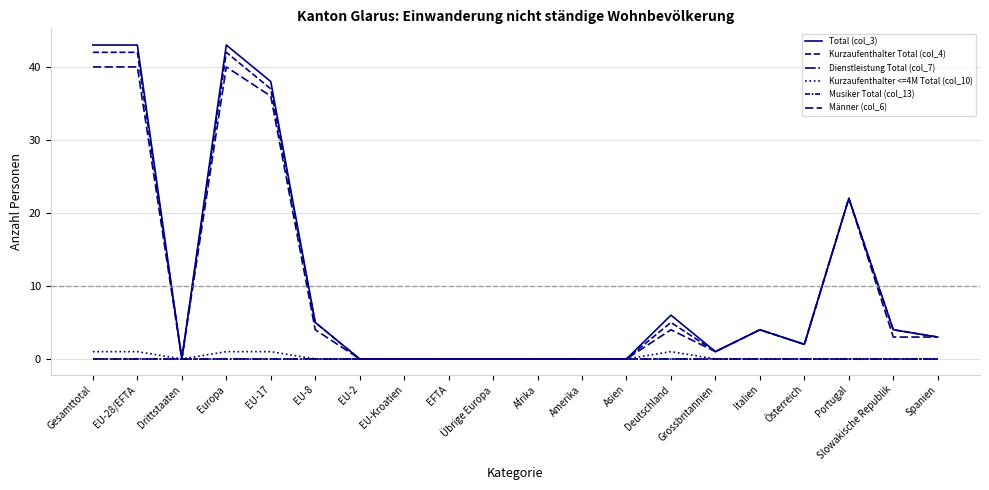

Which label corresponds to the smallest value in the chart?

Drittstaaten